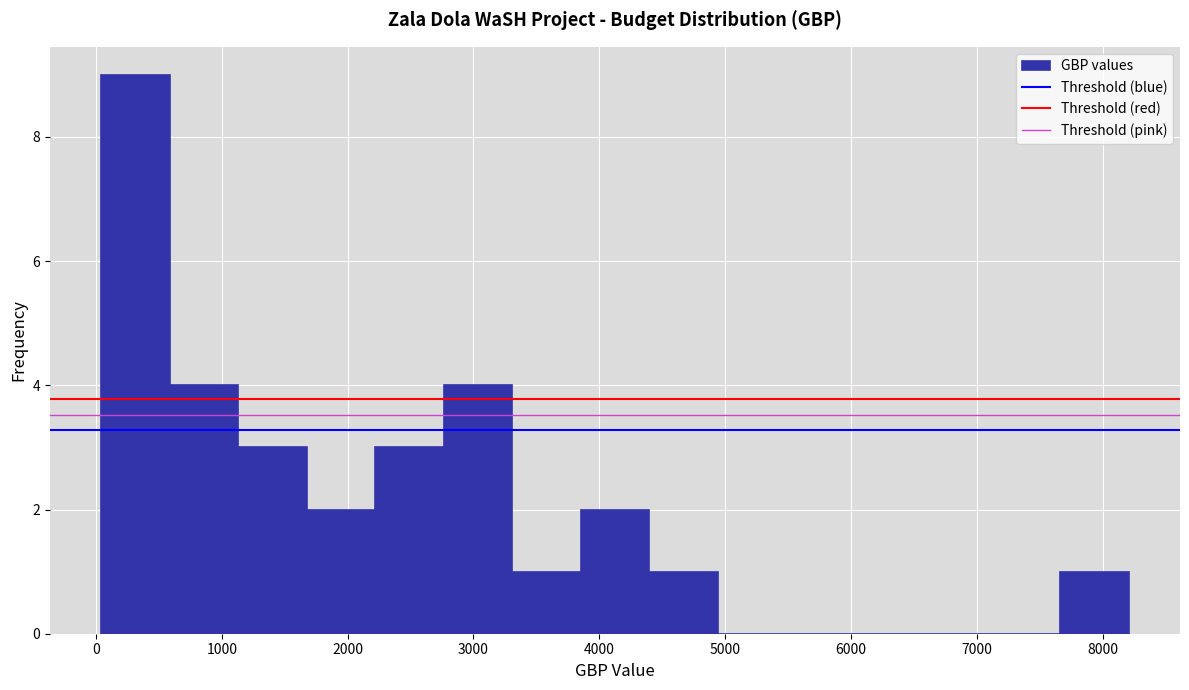

Reading left to right, transcribe this chart: for each bar, give the range it covers on the x-axis and its height. Neither the bar edges nor the heights are printed on the chart, so give them approximately, as read against the axes.

0 to 600: 9
600 to 1100: 4
1100 to 1700: 3
1700 to 2200: 2
2200 to 2800: 3
2800 to 3300: 4
3300 to 3900: 1
3900 to 4400: 2
4400 to 4900: 1
4900 to 5500: 0
5500 to 6000: 0
6000 to 6600: 0
6600 to 7100: 0
7100 to 7700: 0
7700 to 8200: 1